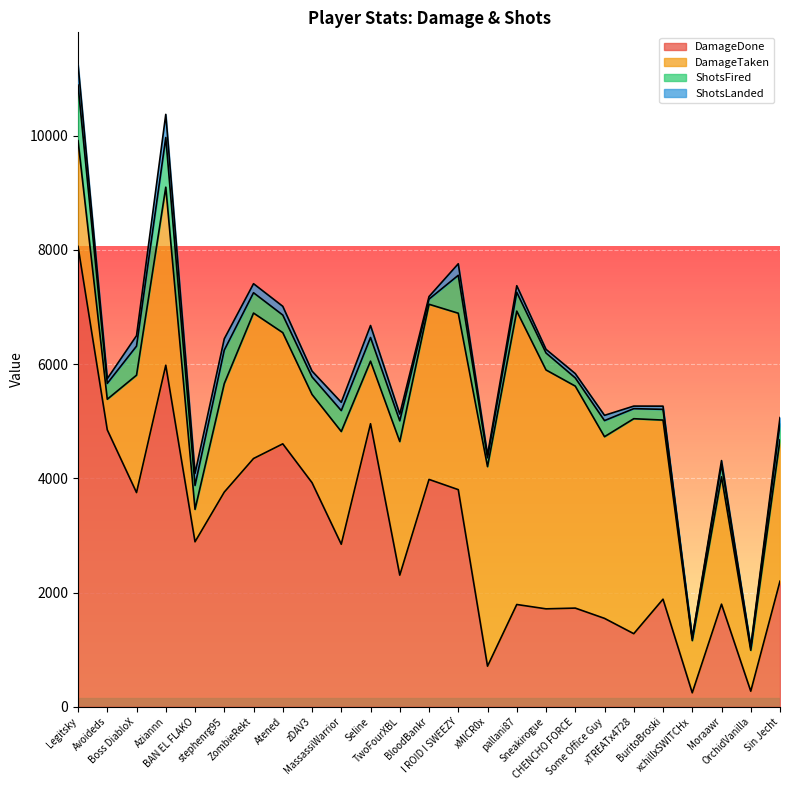

Is it true that ShotsLanded equals 92 at Some Office Guy?

True